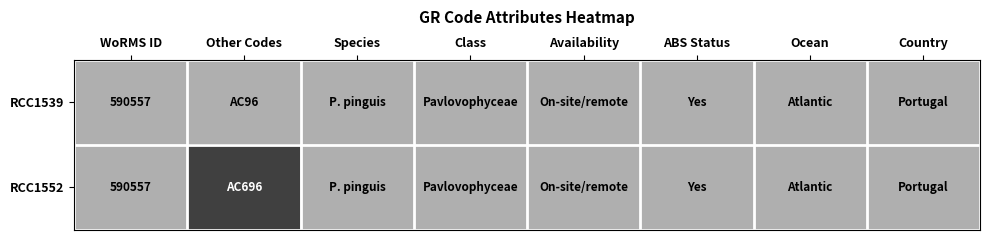

Is it true that RCC1552 equals 213987 at WoRMS ID?

False